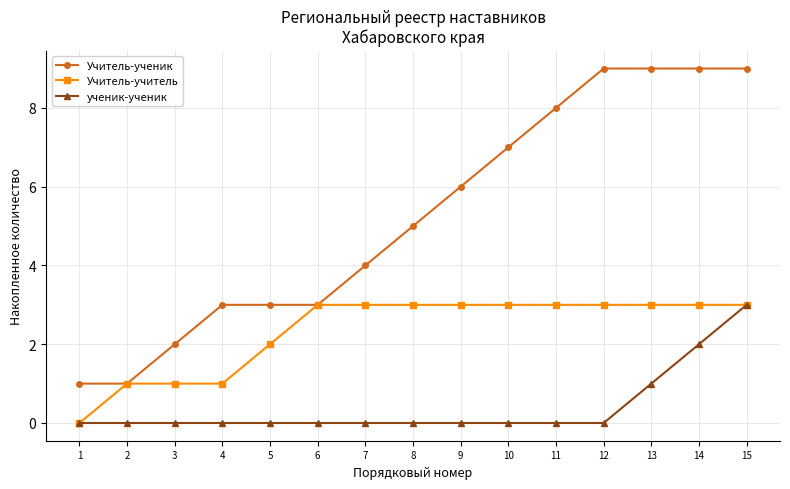

What is the maximum value for Учитель-ученик?

9